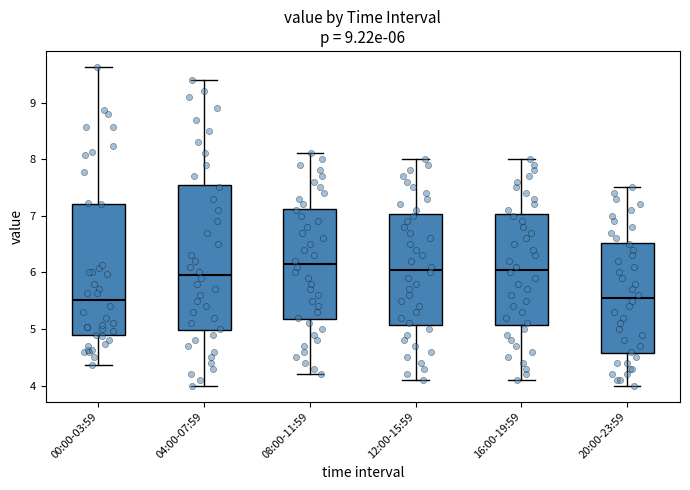

Which box is the tallest, from its lower edge to its upper edge?

04:00-07:59